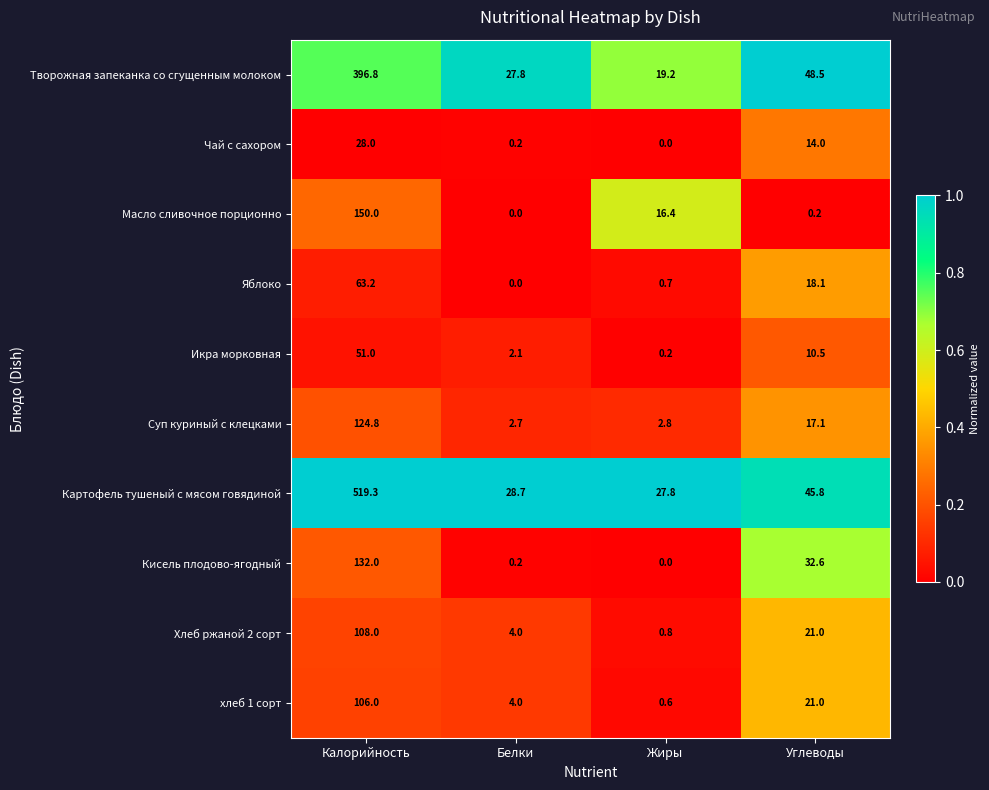

List the series in order of their peak value, highest first.

Картофель тушеный с мясом говядиной, Творожная запеканка со сгущенным молоком, Масло сливочное порционно, Кисель плодово-ягодный, Суп куриный с клецками, Хлеб ржаной 2 сорт, хлеб 1 сорт, Яблоко, Икра морковная, Чай с сахором